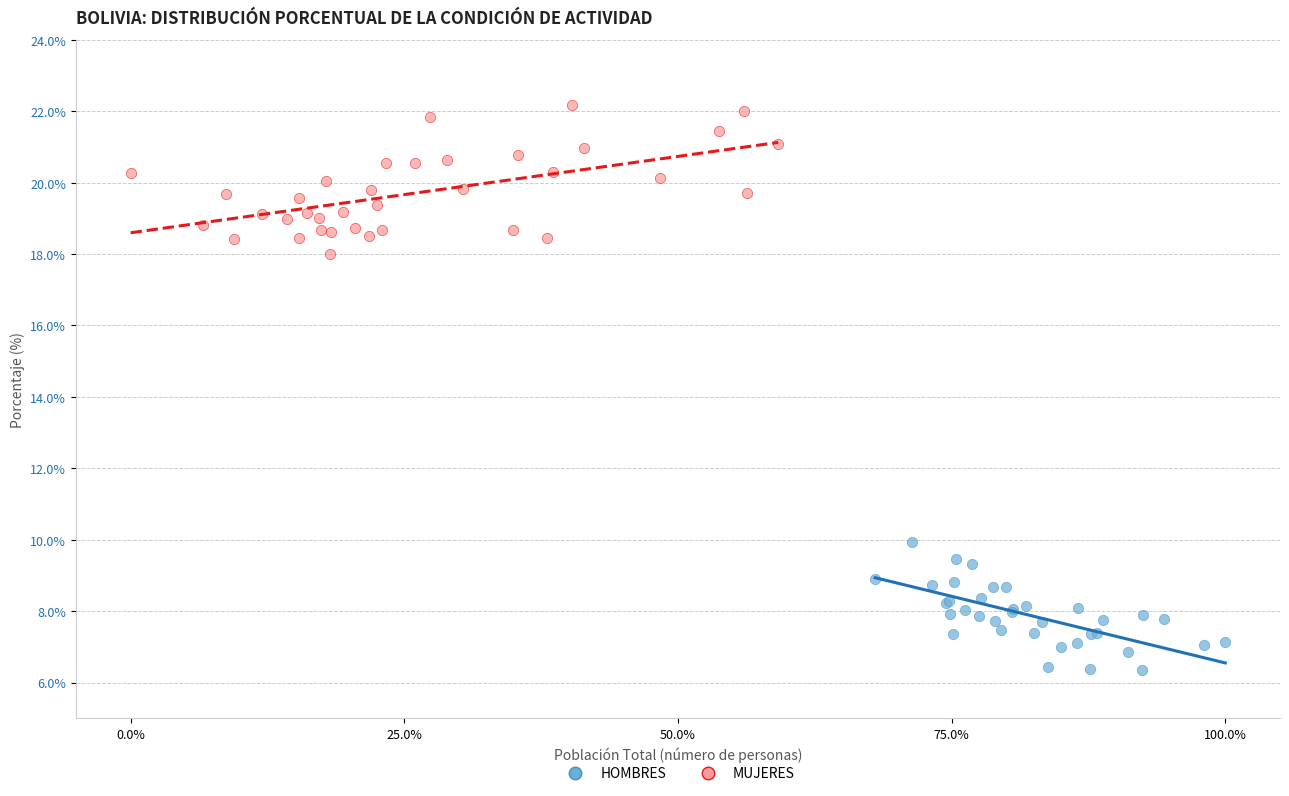

Which series reaches the maximum Y coordinate?

MUJERES